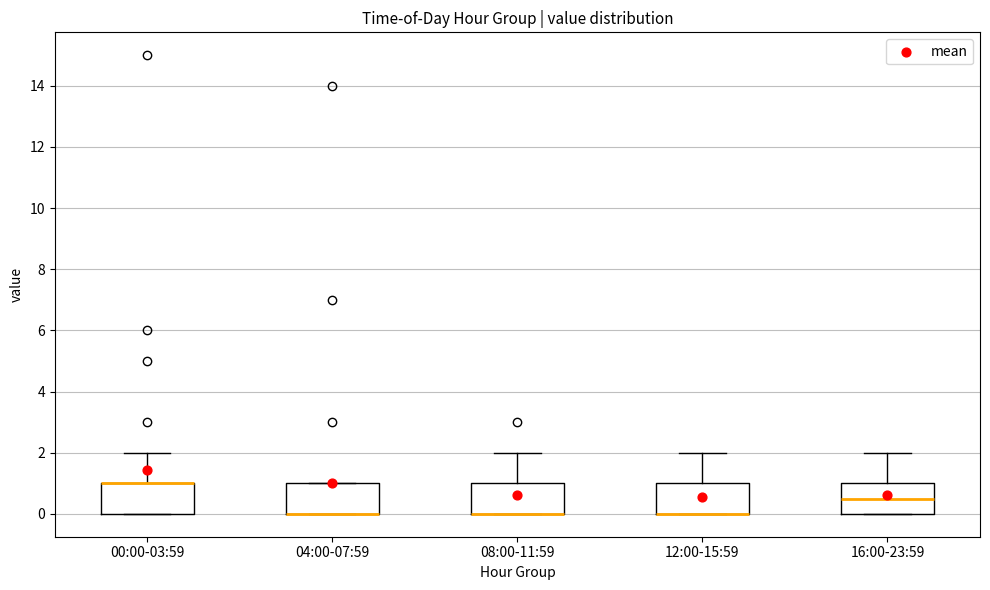

Reading left to right, read every box against the y-axis: the position of its median line, the range the box covers, and the ends of its whiskers. The values are not printed on the chart, so give them approximately, as read against the axis.

00:00-03:59: median 1.0 (drawn on the box's upper edge), box 0.0 to 1.0, whiskers 0.0 to 2.0
04:00-07:59: median 0.0 (drawn on the box's lower edge), box 0.0 to 1.0, whiskers 0.0 to 1.0
08:00-11:59: median 0.0 (drawn on the box's lower edge), box 0.0 to 1.0, whiskers 0.0 to 2.0
12:00-15:59: median 0.0 (drawn on the box's lower edge), box 0.0 to 1.0, whiskers 0.0 to 2.0
16:00-23:59: median 0.6, box 0.0 to 1.0, whiskers 0.0 to 2.0